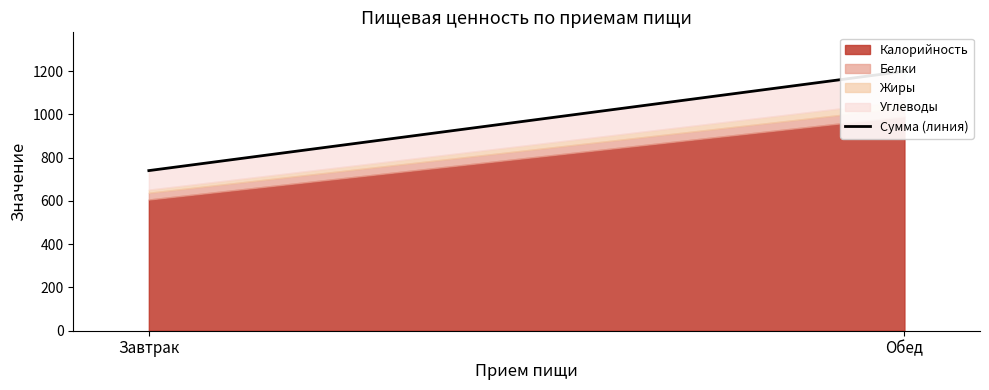

What is the maximum value shown in the chart?

1199.2